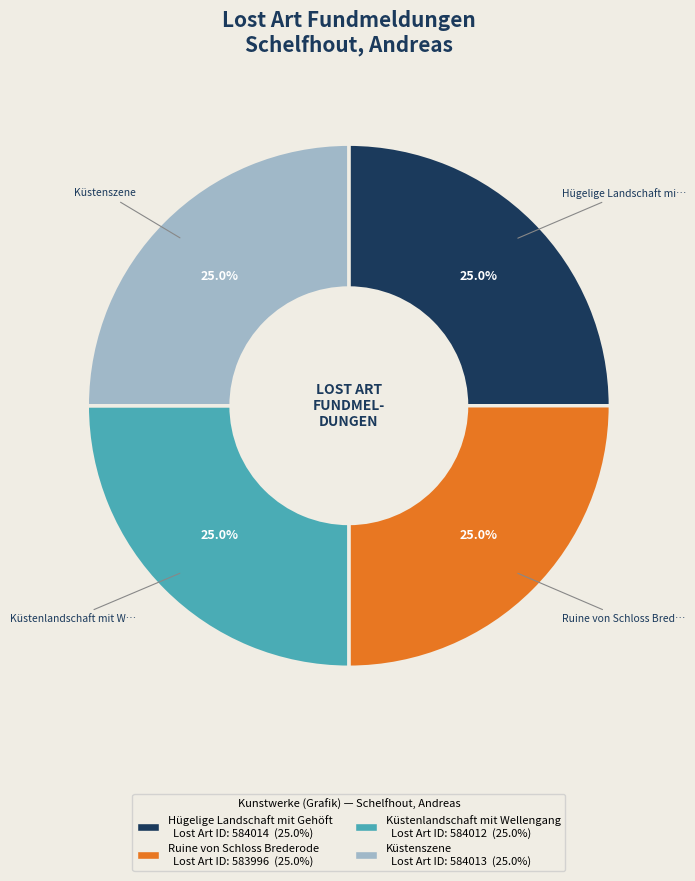

Does Küstenszene represent more than half of the total?

No